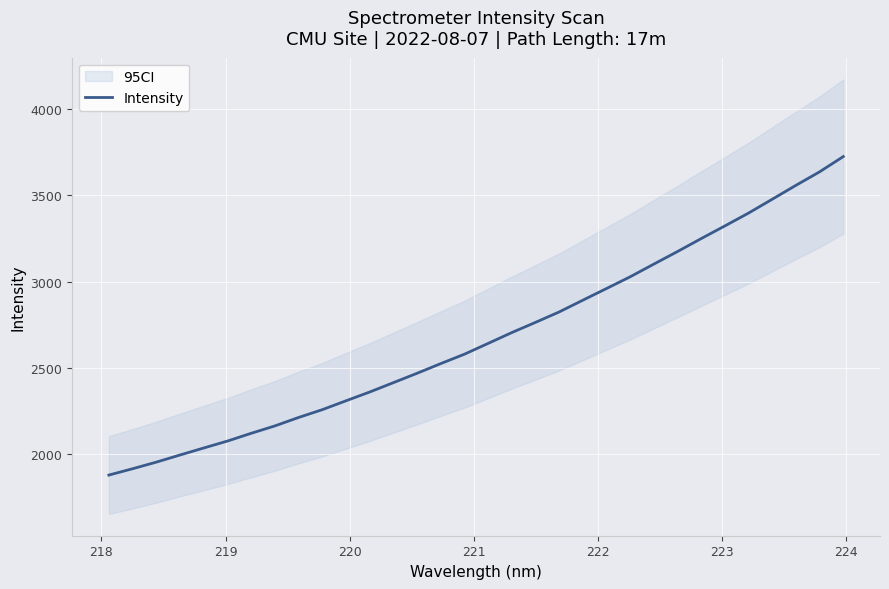

What is the lowest value of the Intensity series?

1879.7